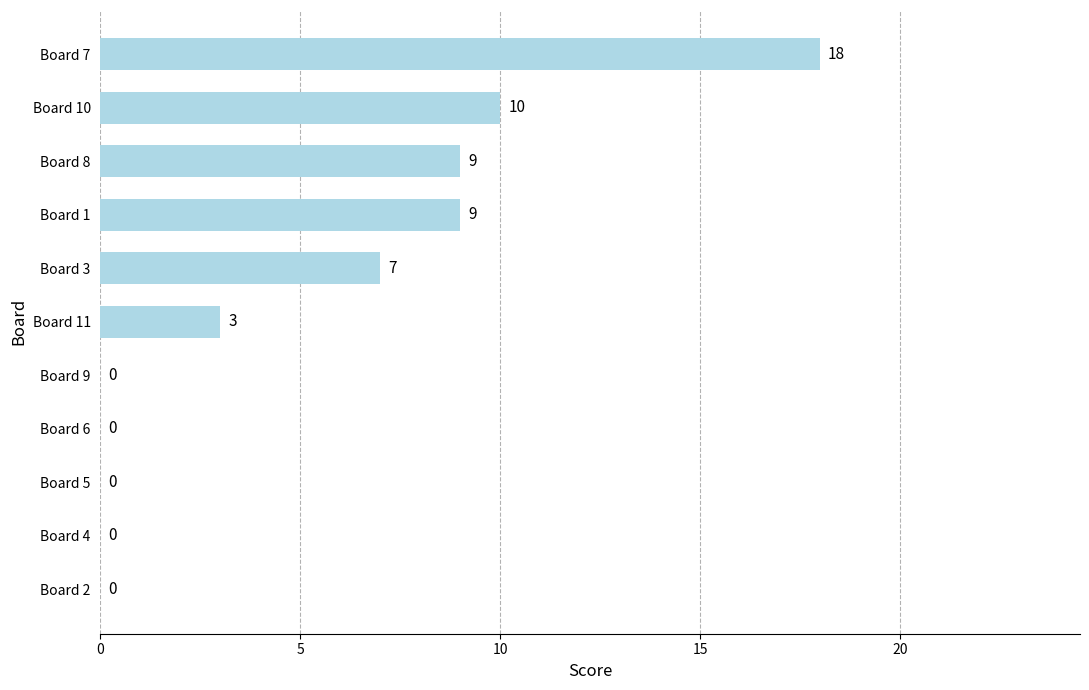

What is the change in value from Board 9 to Board 10?

+10